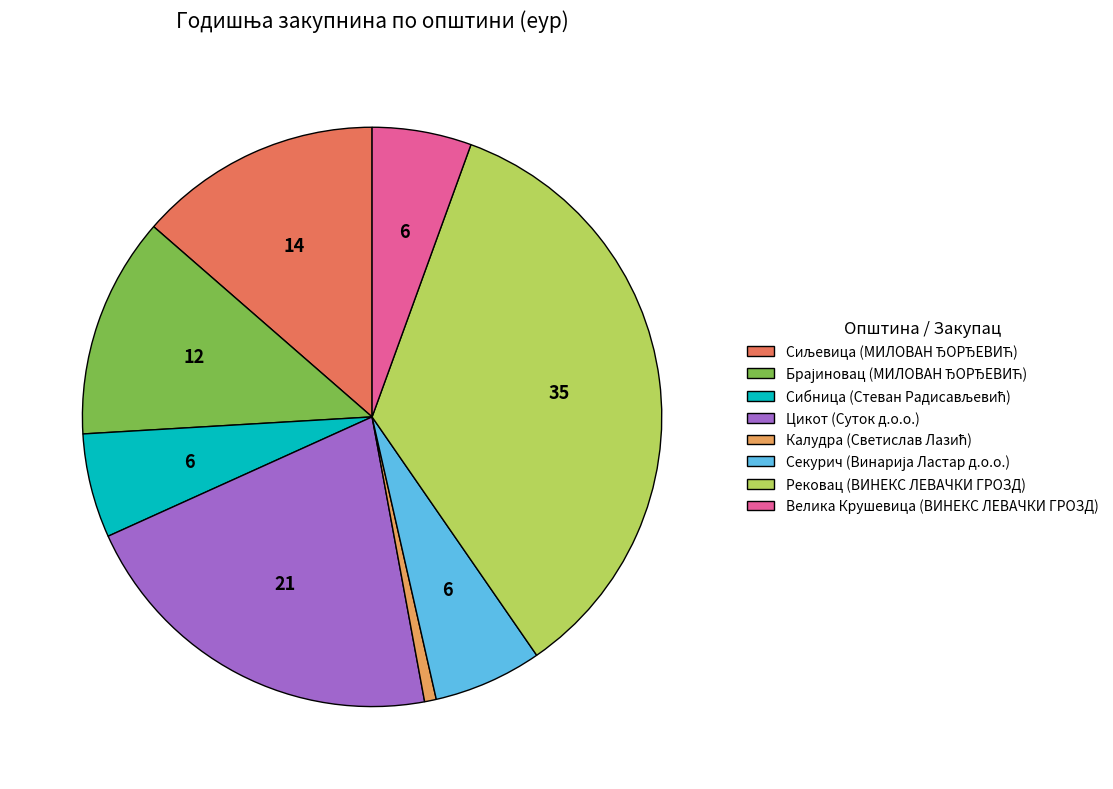

The Рековац (ВИНЕКС ЛЕВАЧКИ ГРОЗД) slice represents 26% of the pie. True or false?

False